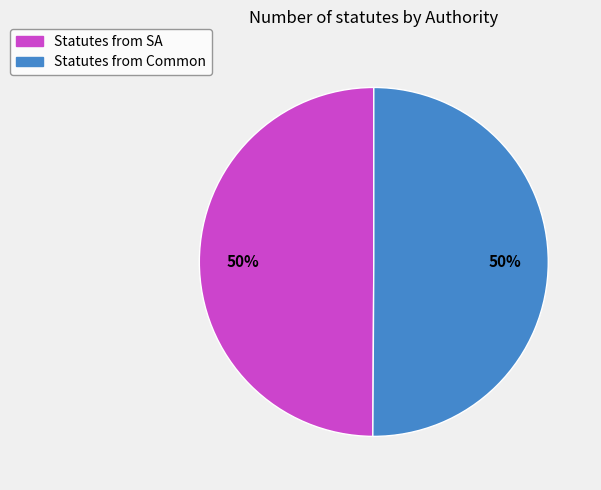

To the nearest percent, what is the average slice percentage?

50%